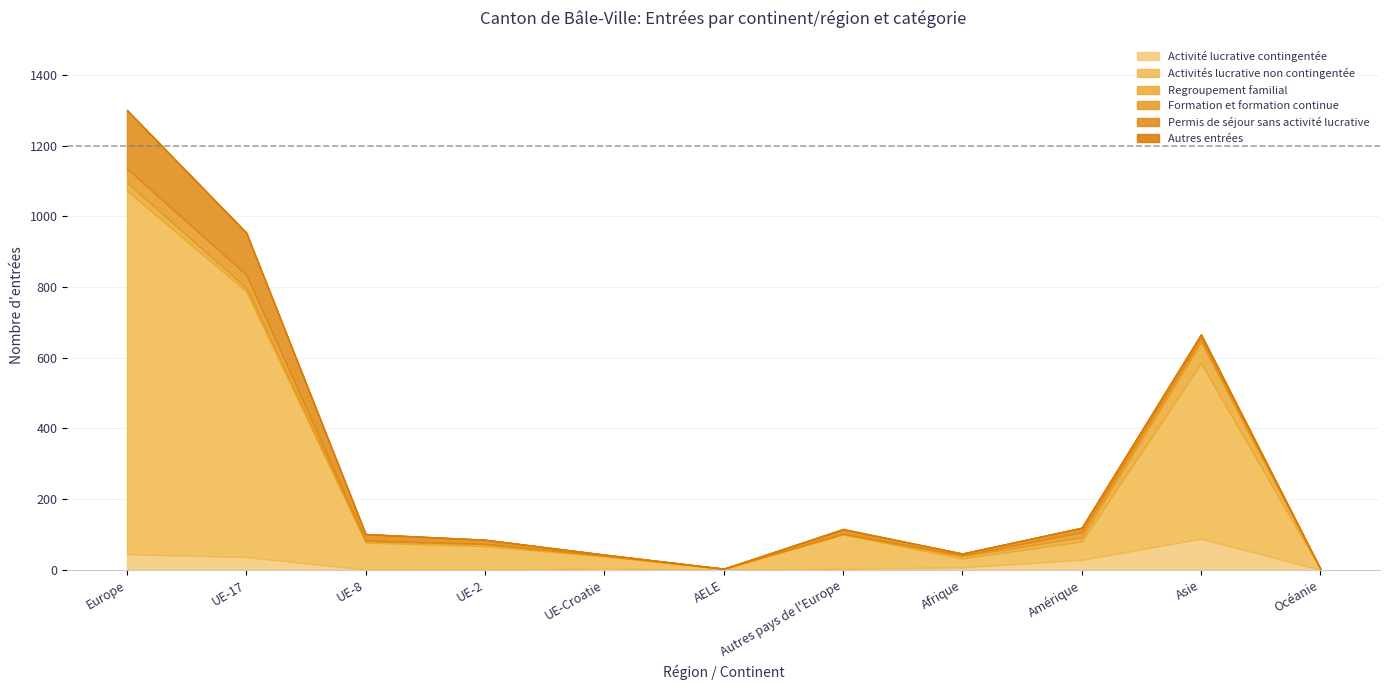

Reading right to left, what are all the values shown in this chart?

Activité lucrative contingentée: Océanie=0	Asie=88	Amérique=28	Afrique=7	Autres pays de l'Europe=3	AELE=0	UE-Croatie=4	UE-2=0	UE-8=1	UE-17=36	Europe=44
Activités lucrative non contingentée: Océanie=2	Asie=497	Amérique=52	Afrique=25	Autres pays de l'Europe=97	AELE=3	UE-Croatie=34	UE-2=67	UE-8=76	UE-17=752	Europe=1029
Regroupement familial: Océanie=0	Asie=60	Amérique=12	Afrique=7	Autres pays de l'Europe=1	AELE=0	UE-Croatie=2	UE-2=6	UE-8=4	UE-17=10	Europe=23
Formation et formation continue: Océanie=1	Asie=11	Amérique=14	Afrique=2	Autres pays de l'Europe=1	AELE=0	UE-Croatie=0	UE-2=0	UE-8=2	UE-17=37	Europe=40
Permis de séjour sans activité lucrative: Océanie=0	Asie=10	Amérique=13	Afrique=5	Autres pays de l'Europe=12	AELE=0	UE-Croatie=3	UE-2=12	UE-8=18	UE-17=119	Europe=164
Autres entrées: Océanie=0	Asie=1	Amérique=0	Afrique=0	Autres pays de l'Europe=2	AELE=0	UE-Croatie=0	UE-2=0	UE-8=0	UE-17=0	Europe=2